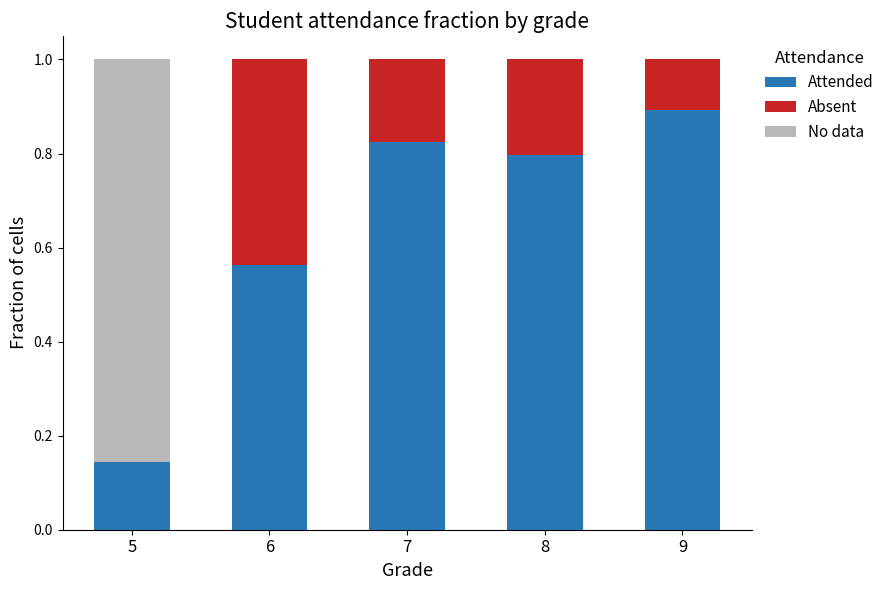

What is the difference between the Attended values at 7 and 5?

0.7